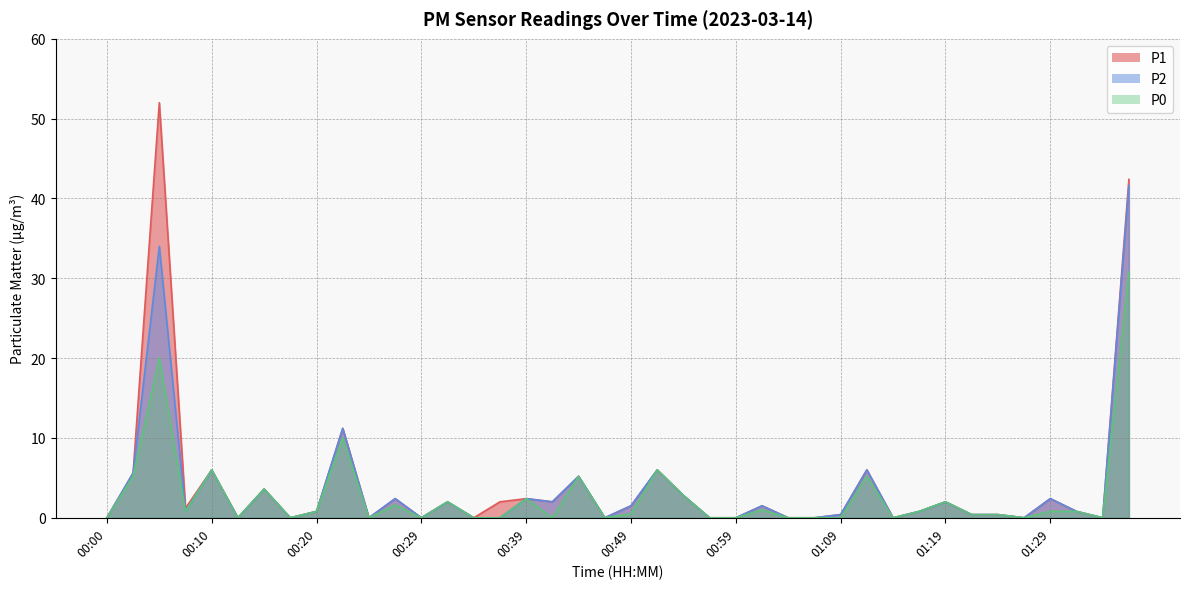

True or false: P2 and P1 cross at least once.

False